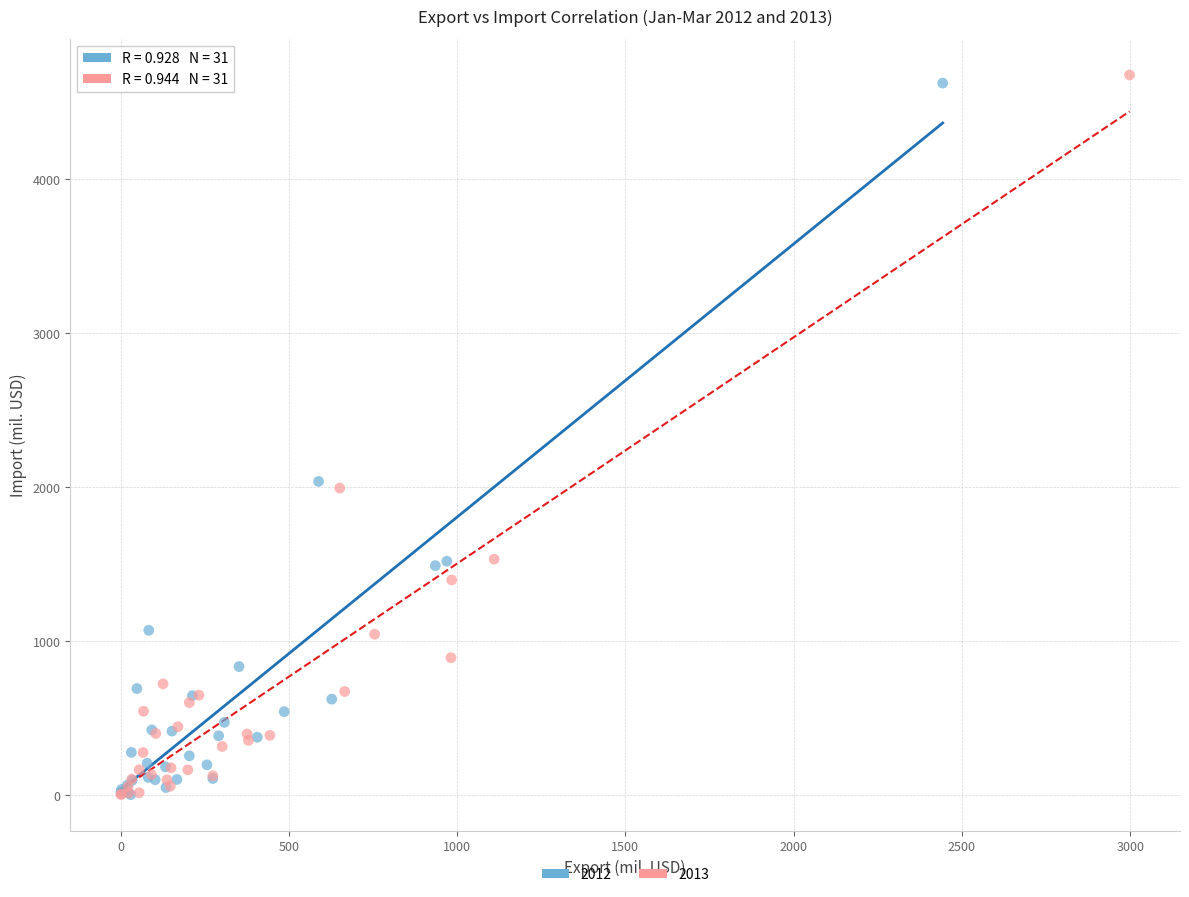

Which series has the largest Y range (max minus min)?

2013